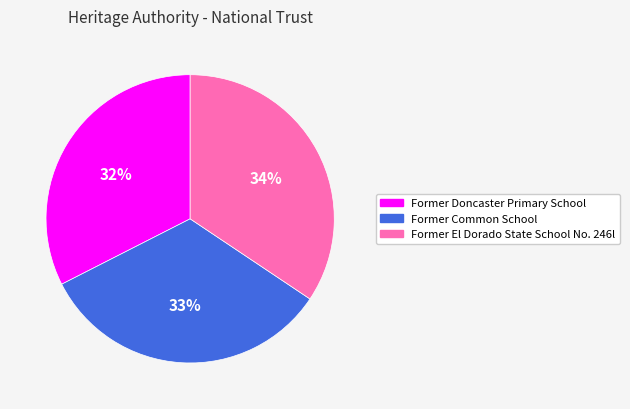

Do Former El Dorado State School No. 246l and Former Common School together represent more than half of the pie?

Yes